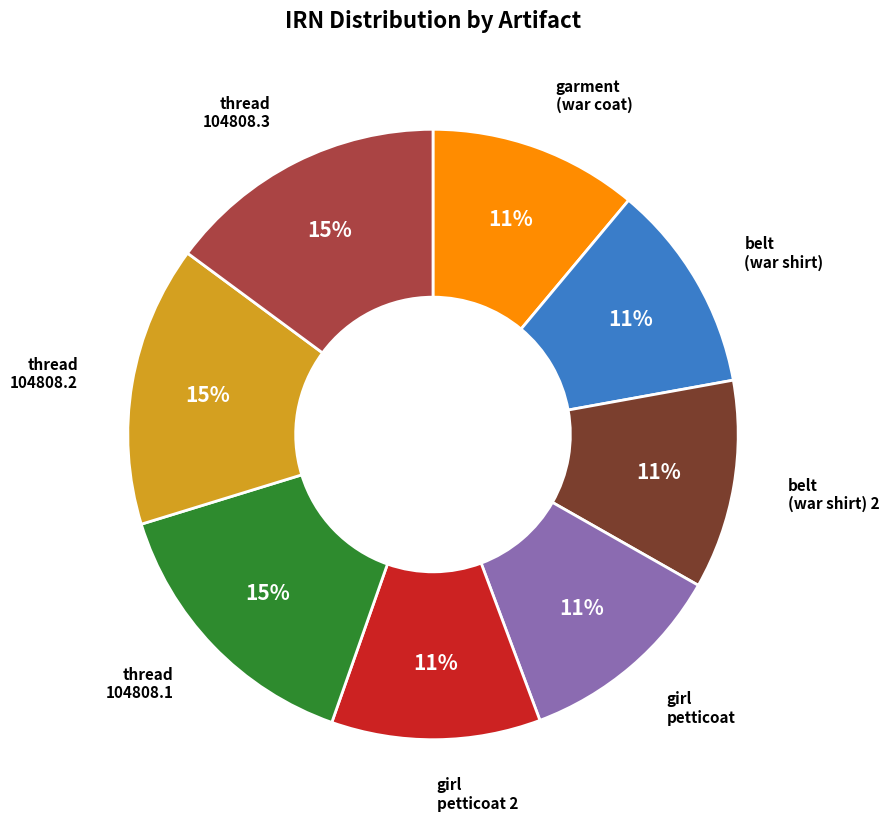

To the nearest percent, what percentage of the pie is thread 104808.2?

15%